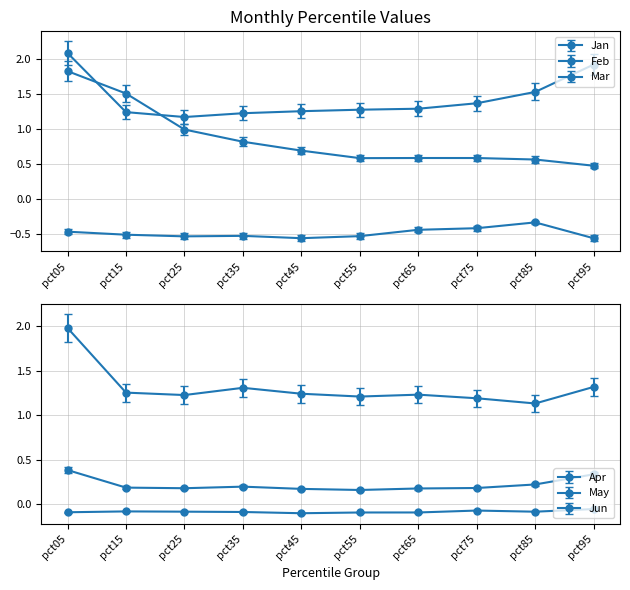

Rank the series at pct95 from lowest to highest value.

Feb, Apr, May, Jan, Jun, Mar